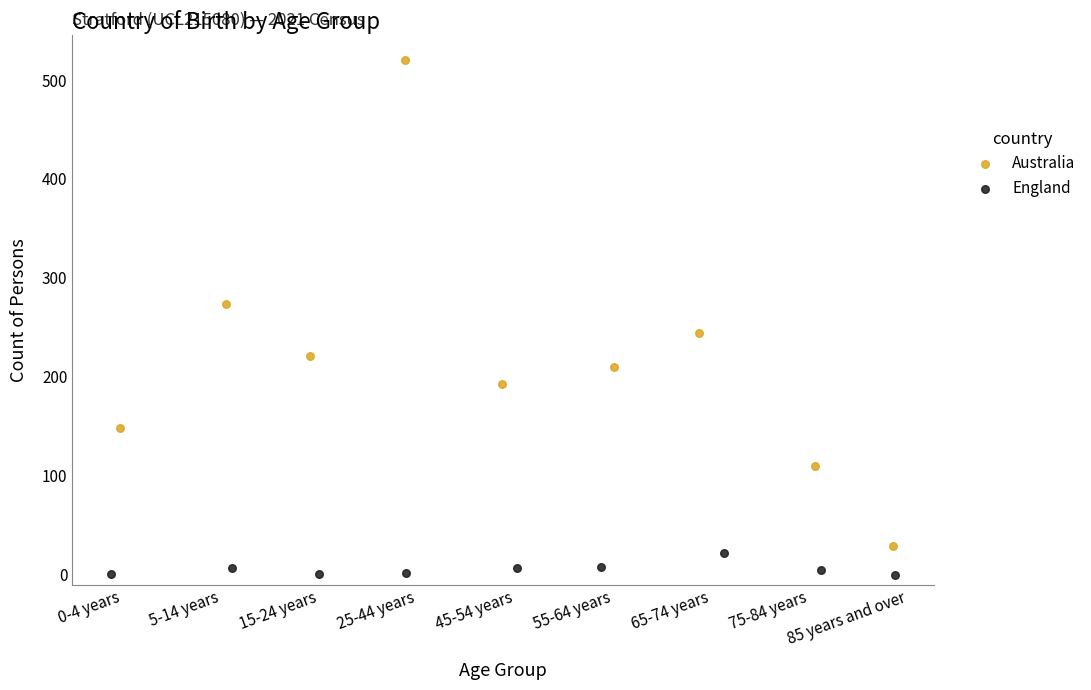

What are all the series names shown in the legend?

Australia, England